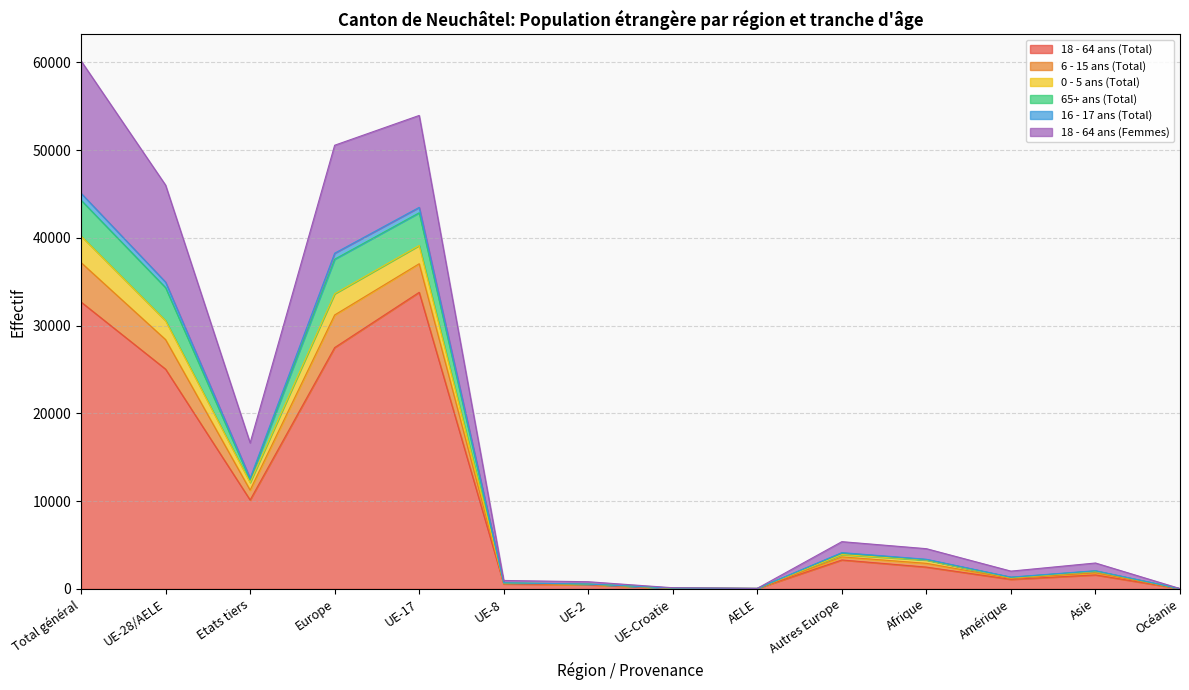

What is the smallest value displayed?

20